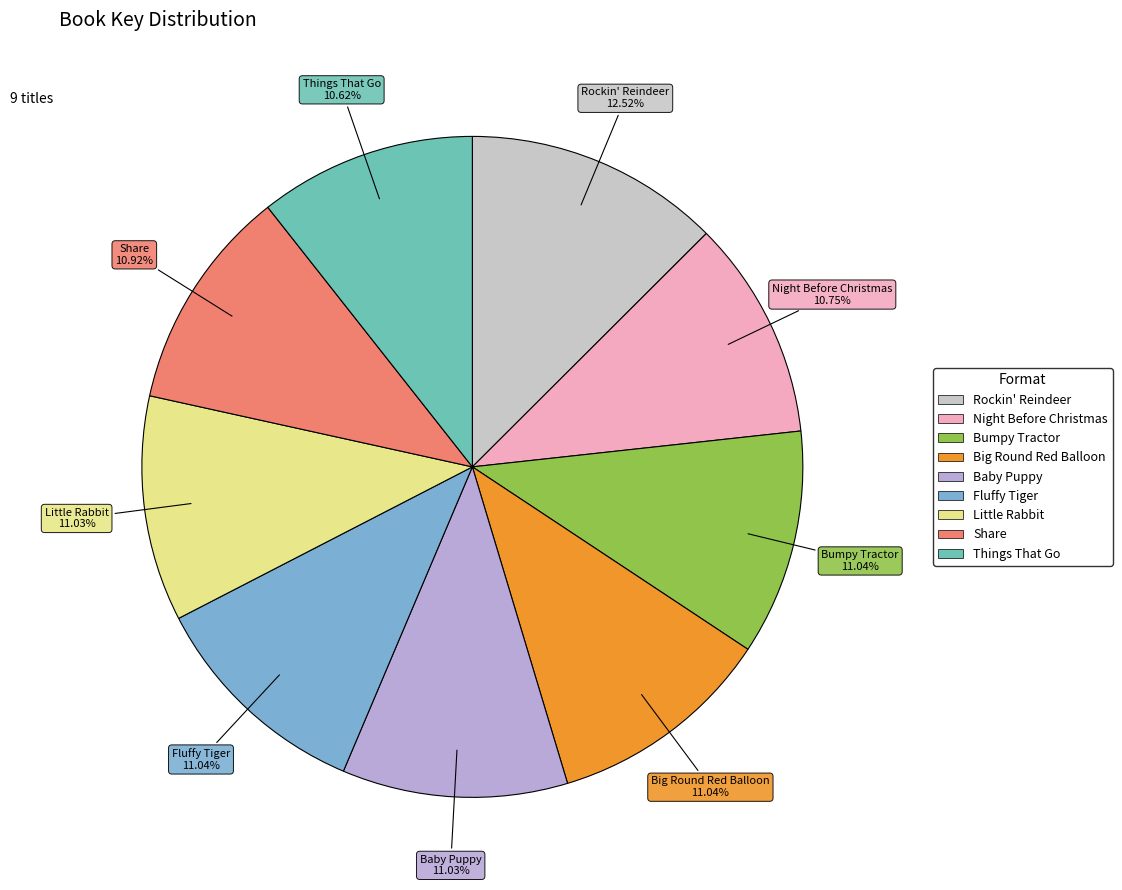

What is the ratio of the value at Night Before Christmas to the value at Bumpy Tractor?

1.0